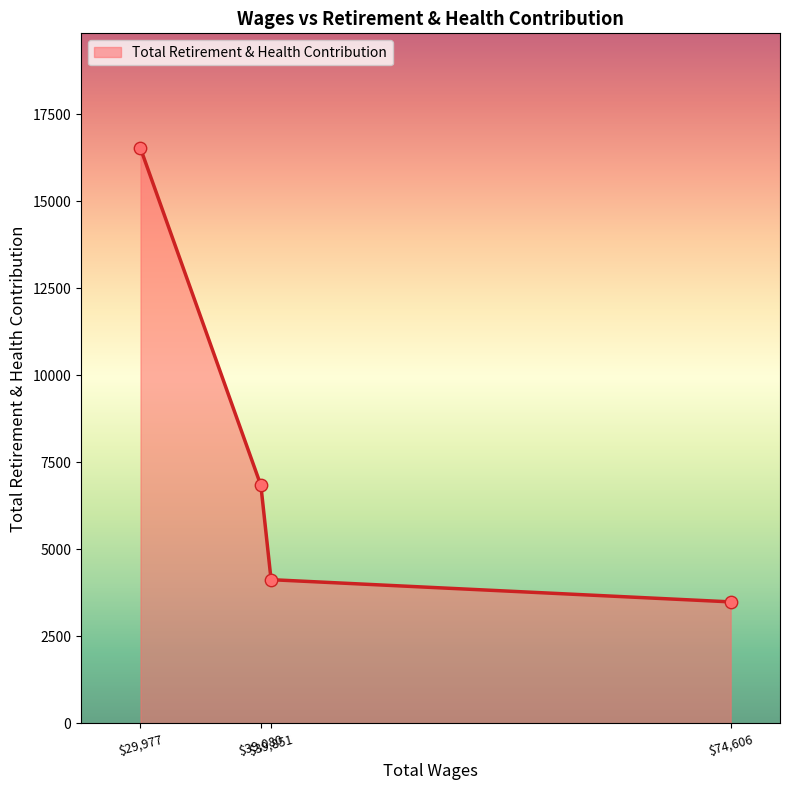

True or false: the data has more than 0 interior local peaks.

False